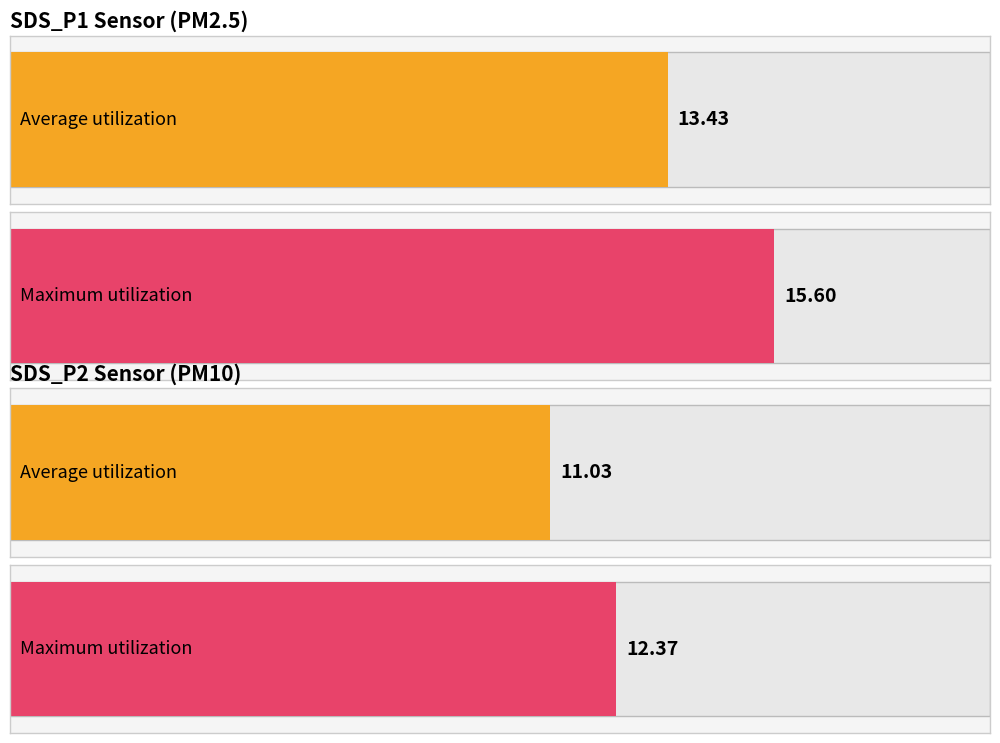

Which category has the lowest value in the Maximum utilization series?

SDS_P2